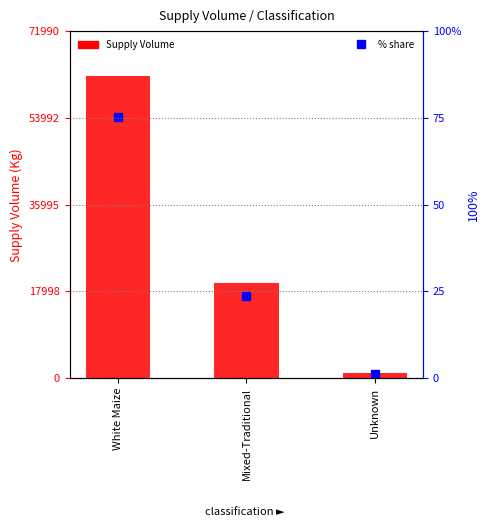

The value of Supply Volume at White Maize is 62600.0. True or false?

True